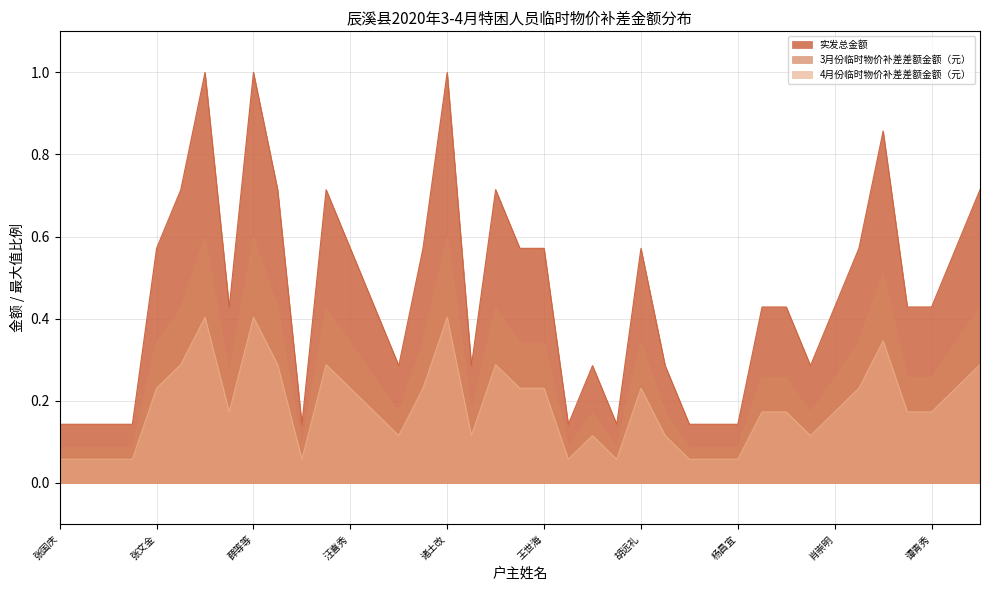

True or false: 实发总金额 and 3月份临时物价补差差额金额（元） intersect in this chart.

False